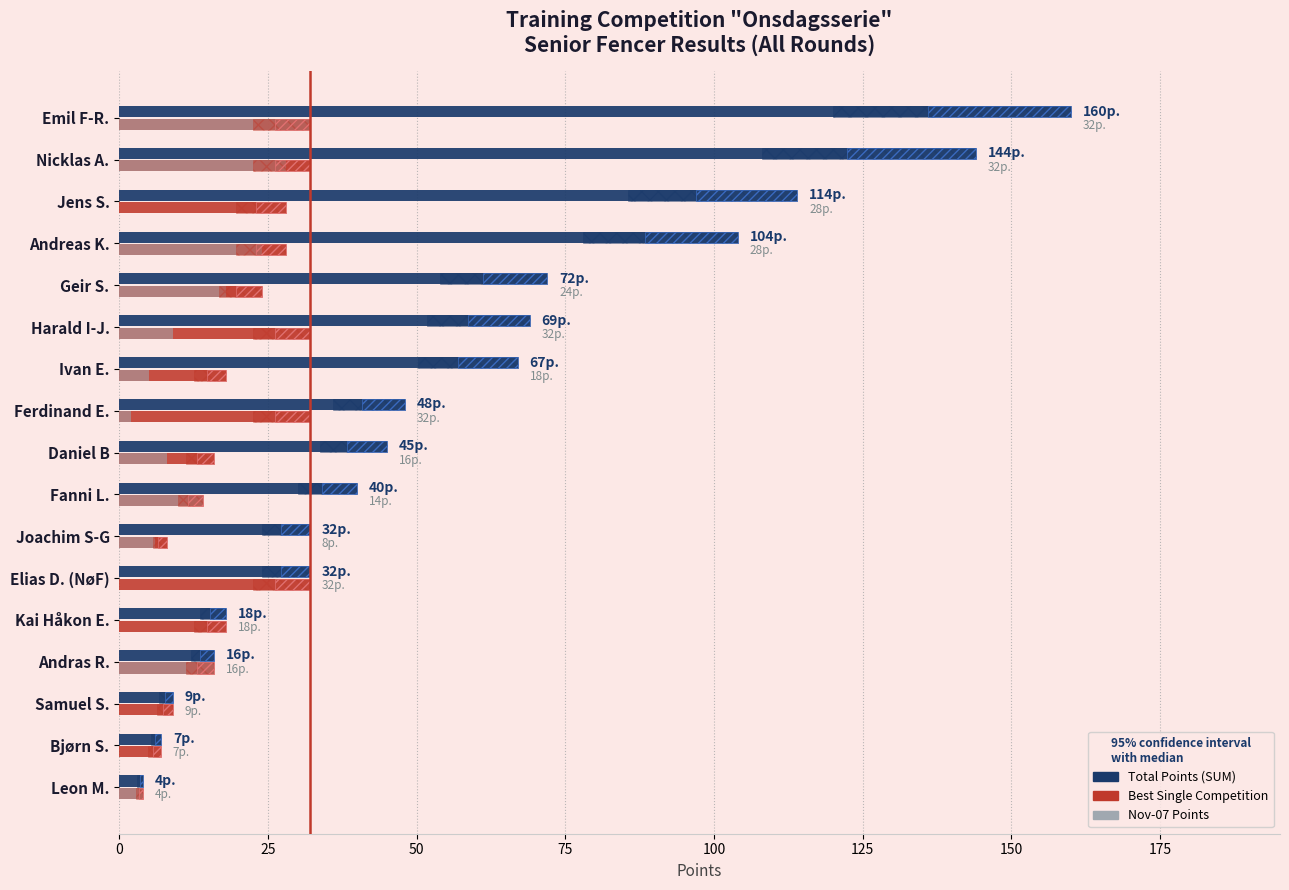

At how many categories does at least one series exceed 120?

2